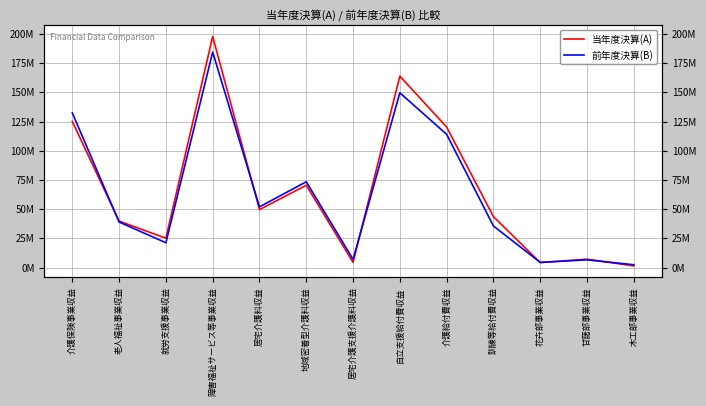

Does the chart display data point markers on the line(s)?

No